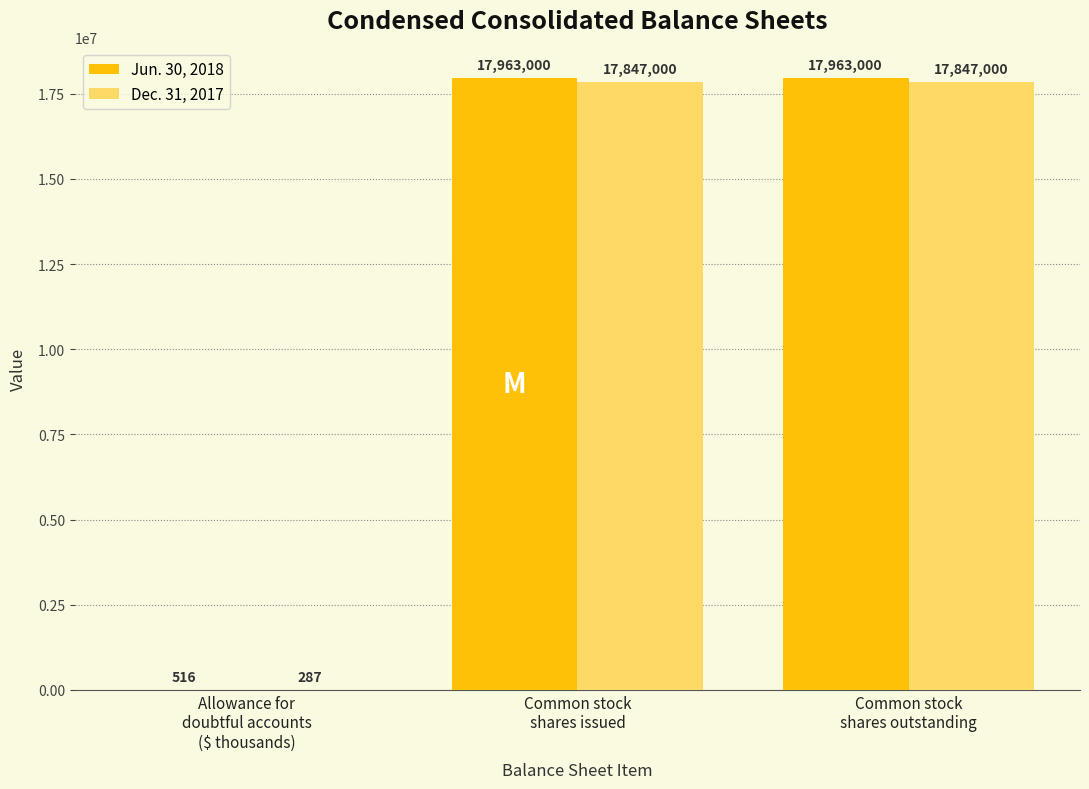

How many groups of bars are there?

3